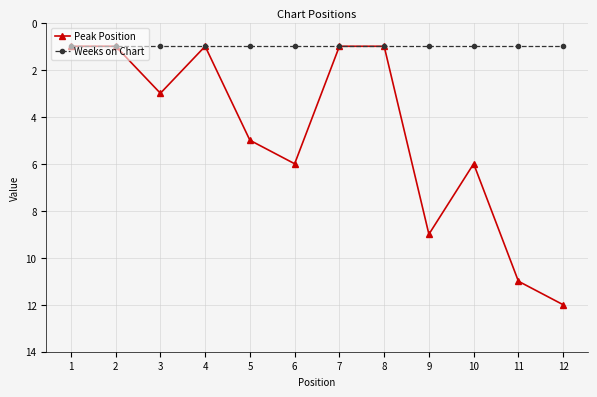

Reading left to right, transcribe all the data shown in this chart.

Peak Position: 1=1	2=1	3=3	4=1	5=5	6=6	7=1	8=1	9=9	10=6	11=11	12=12
Weeks on Chart: 1=1	2=1	3=1	4=1	5=1	6=1	7=1	8=1	9=1	10=1	11=1	12=1